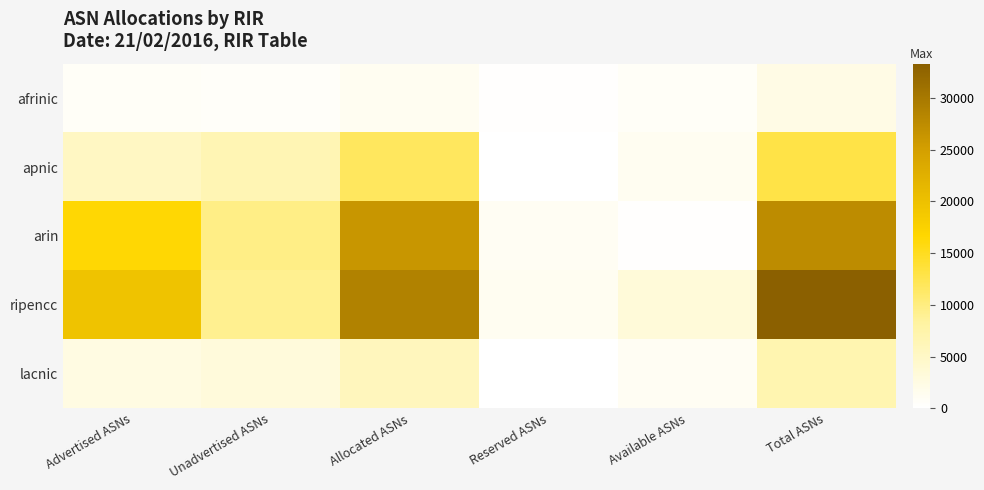

Which has a higher value, Allocated ASNs or Total ASNs?

Total ASNs